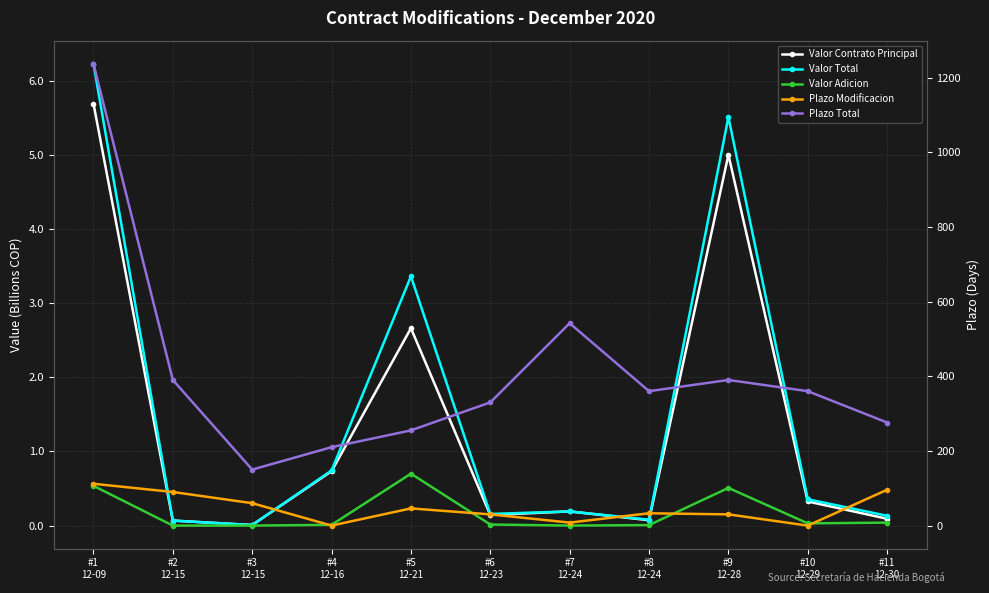

Where is the first local minimum for Plazo Total?

#3
12-15